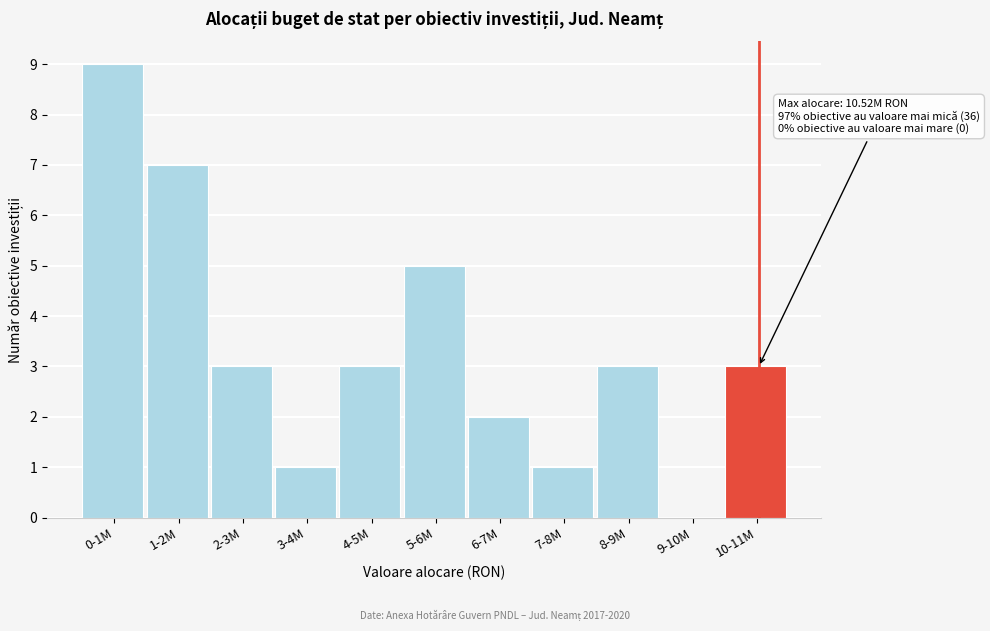

What is the sum of the values at 10-11M and 6-7M?

5